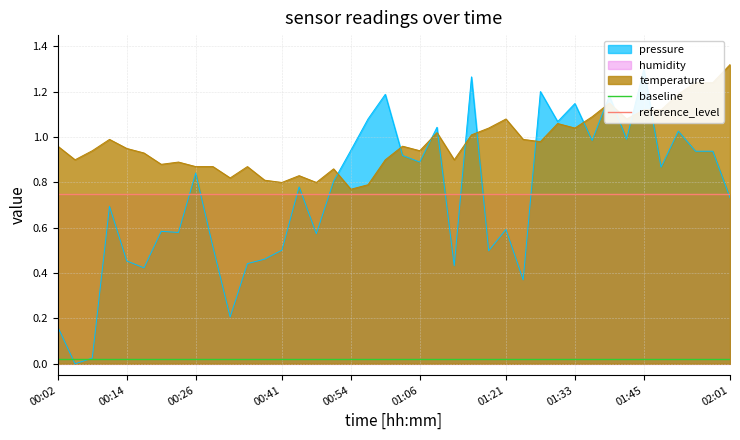

At which label does temperature reach its peak?

02:01